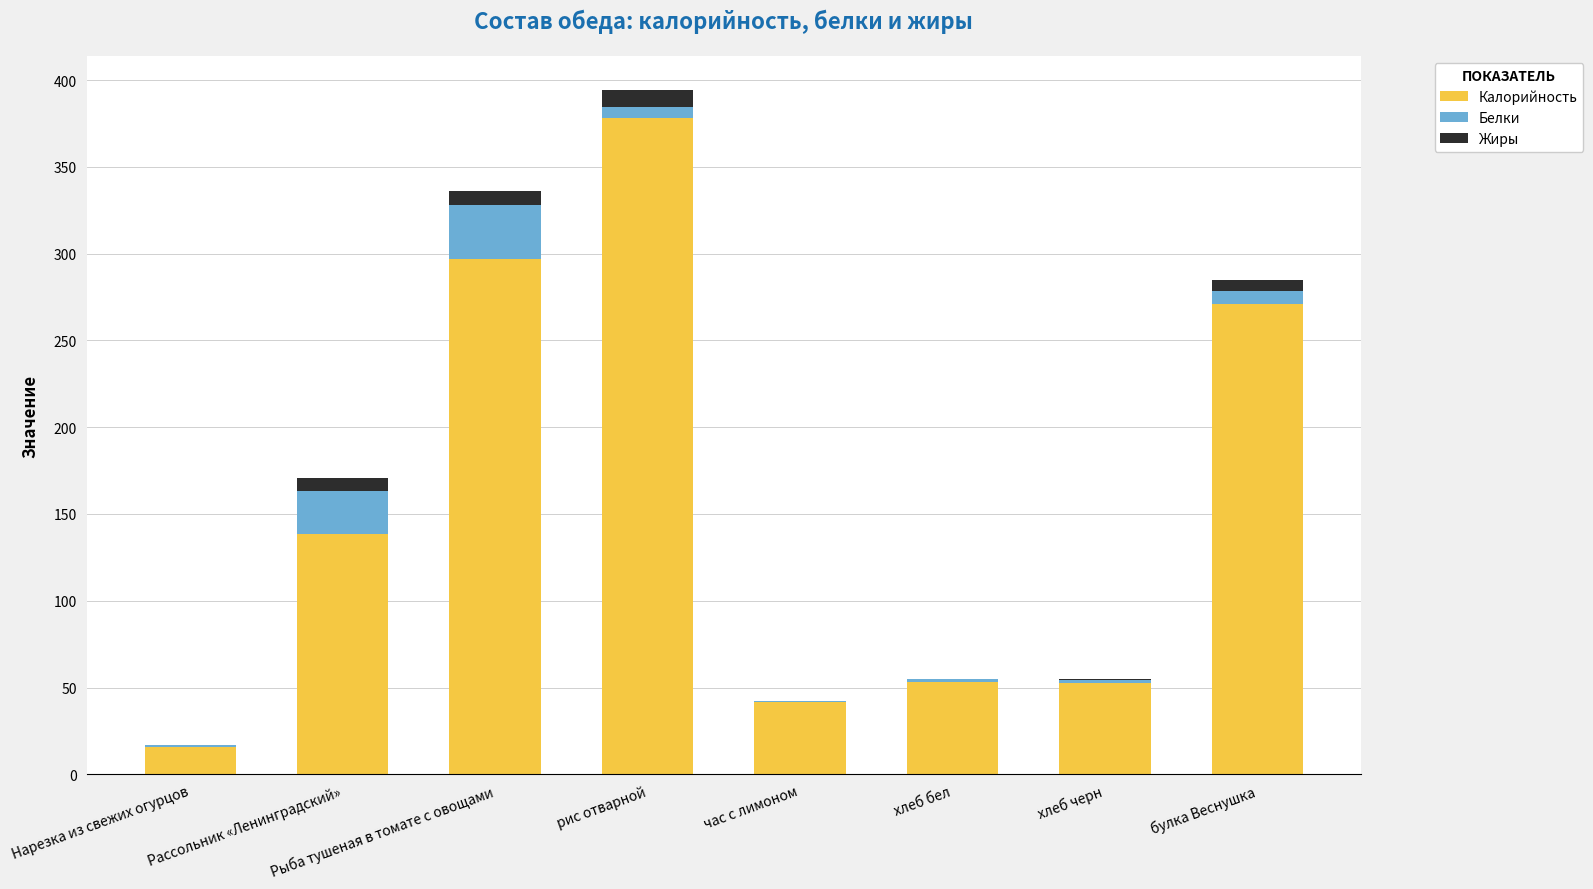

At which label does Калорийность reach its peak?

рис отварной